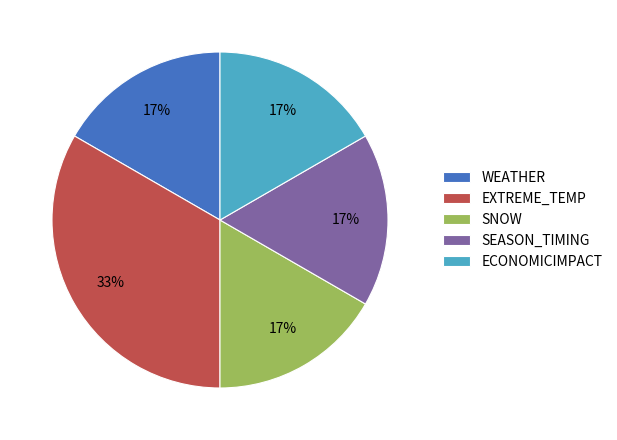

Is it true that WEATHER is 1% of the pie?

False